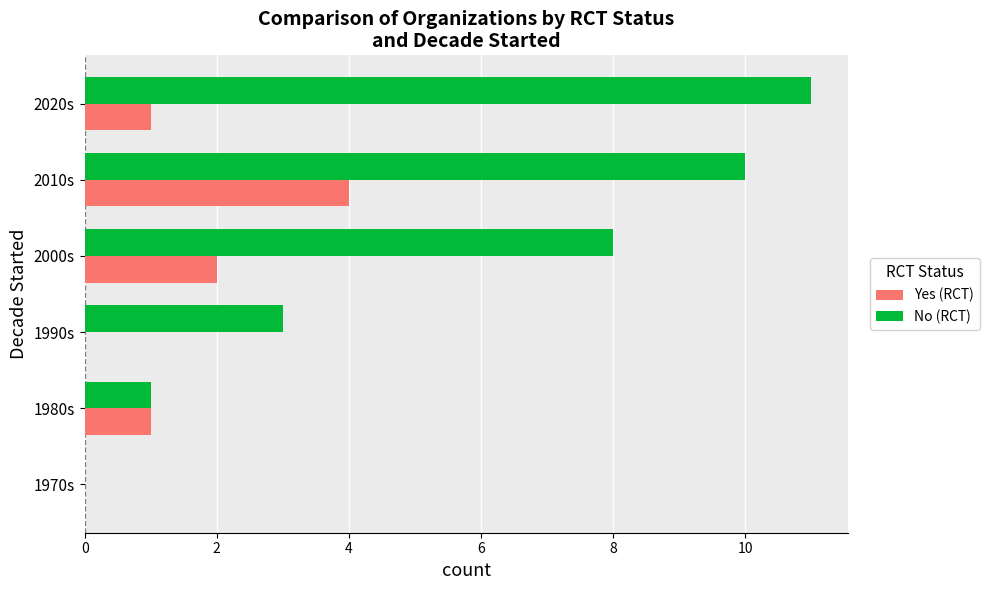

Which category has the highest value in the No (RCT) series?

2020s